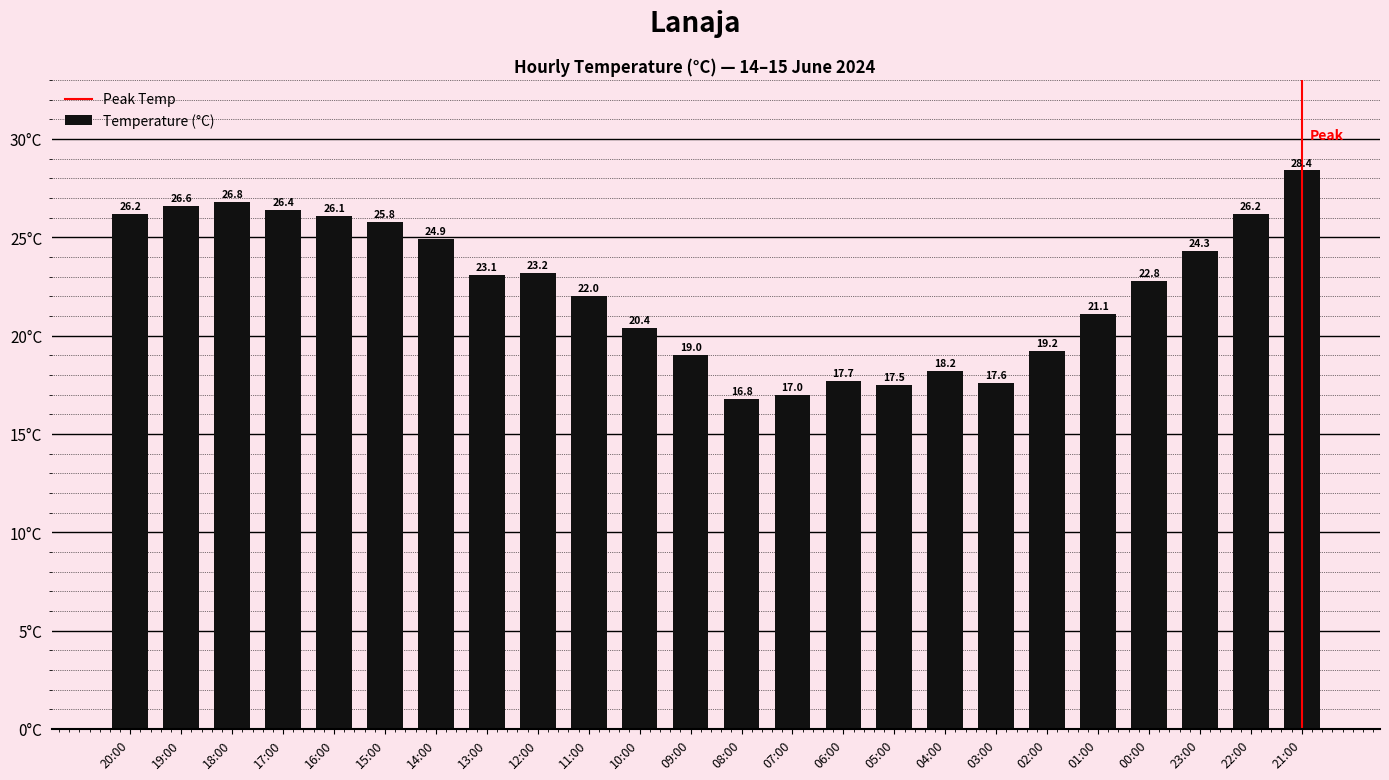

How many data points are less than 23?

12